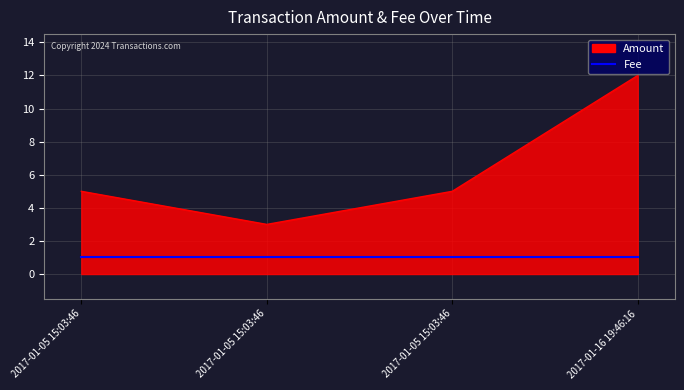

What is the label of the 4th point from the right?

2017-01-05 15:03:46